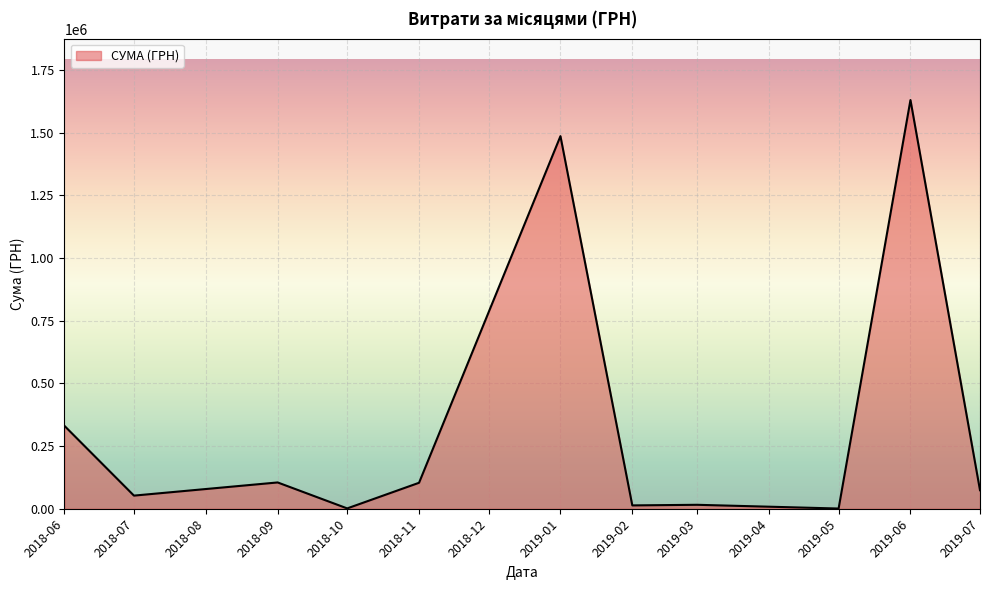

How many lines are shown in the chart?

1